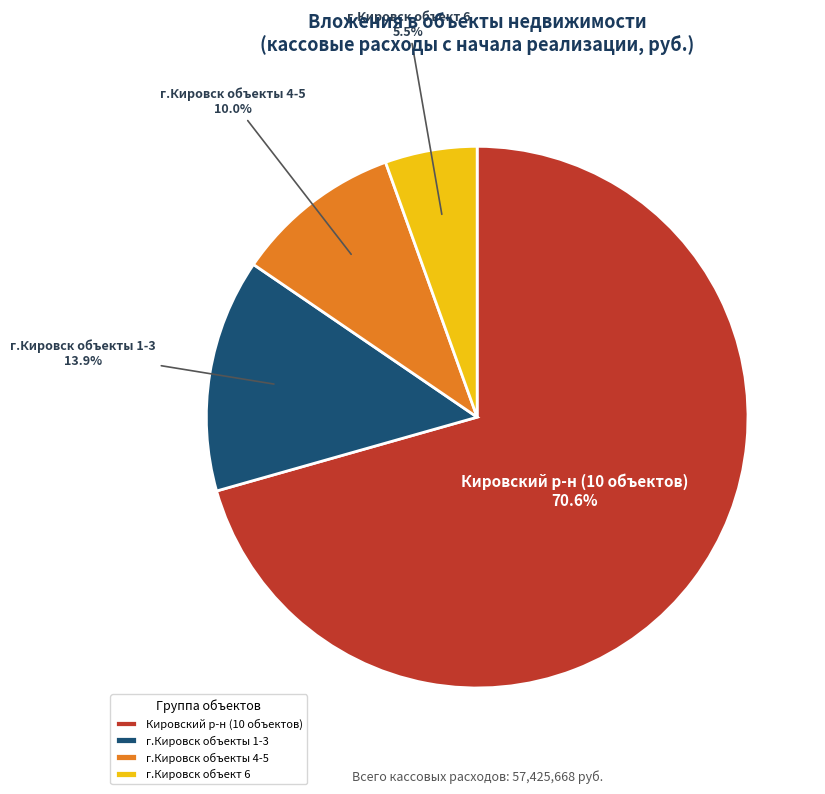

Approximately how many times larger is the value at г.Кировск объект 6 compared to г.Кировск объекты 4-5?

0.6